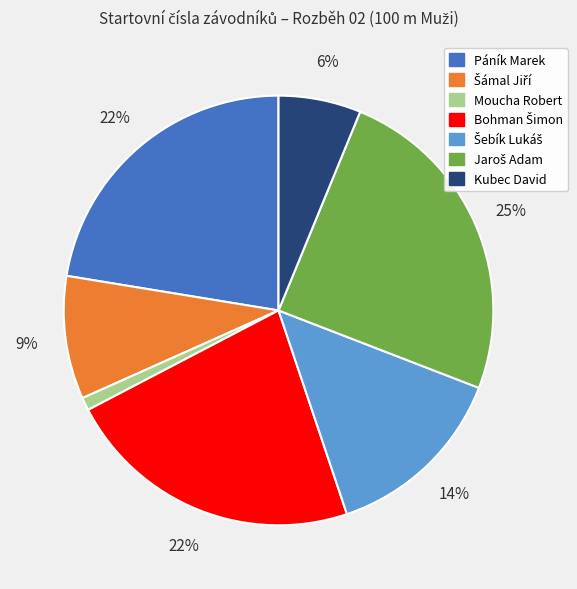

Which slice is the smallest?

Moucha Robert